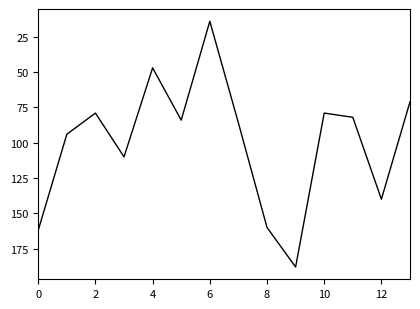

What is the difference between the maximum and minimum values?

174